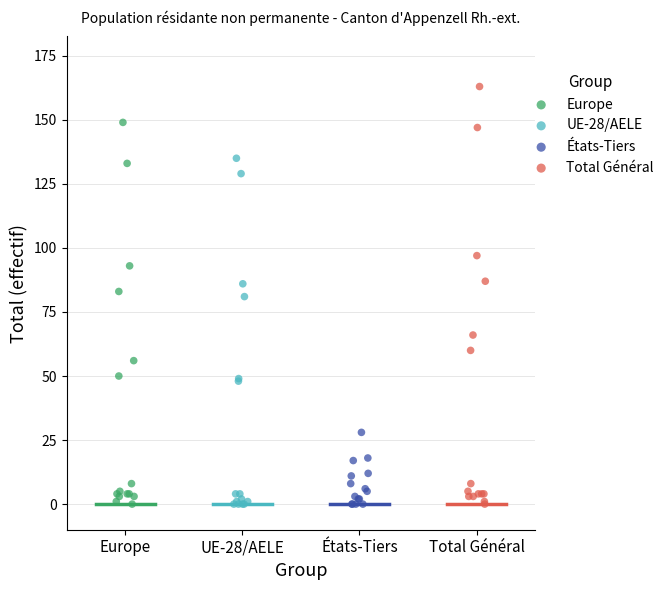

Which series has the widest spread of Y values?

Total Général